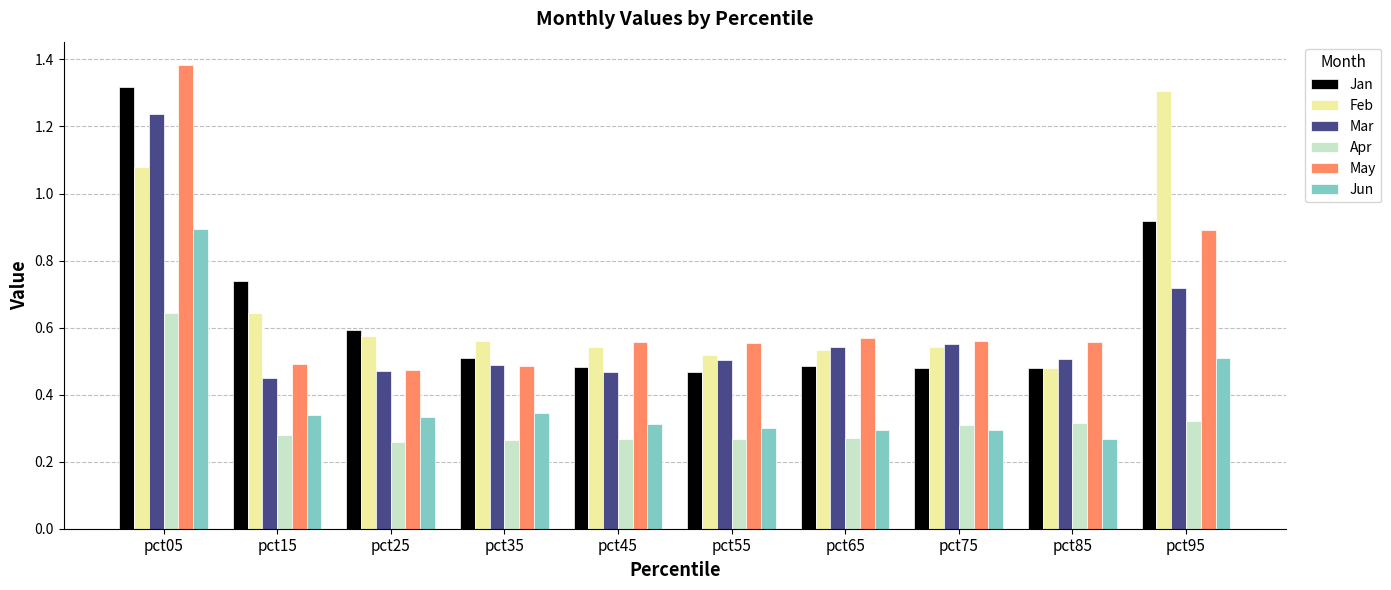

How many bars are there in each group?

6